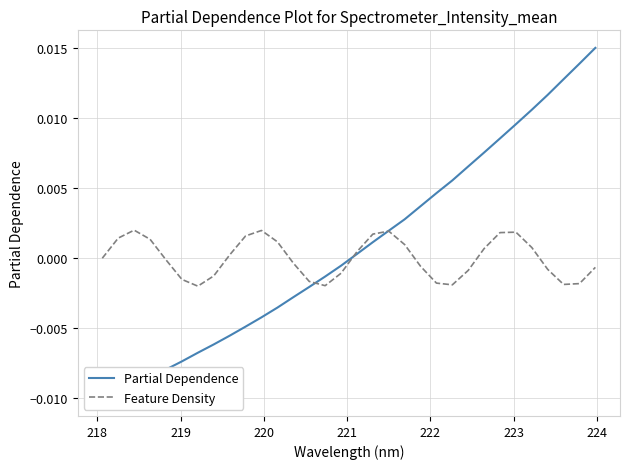

Which series has the largest total across all categories?

Partial Dependence